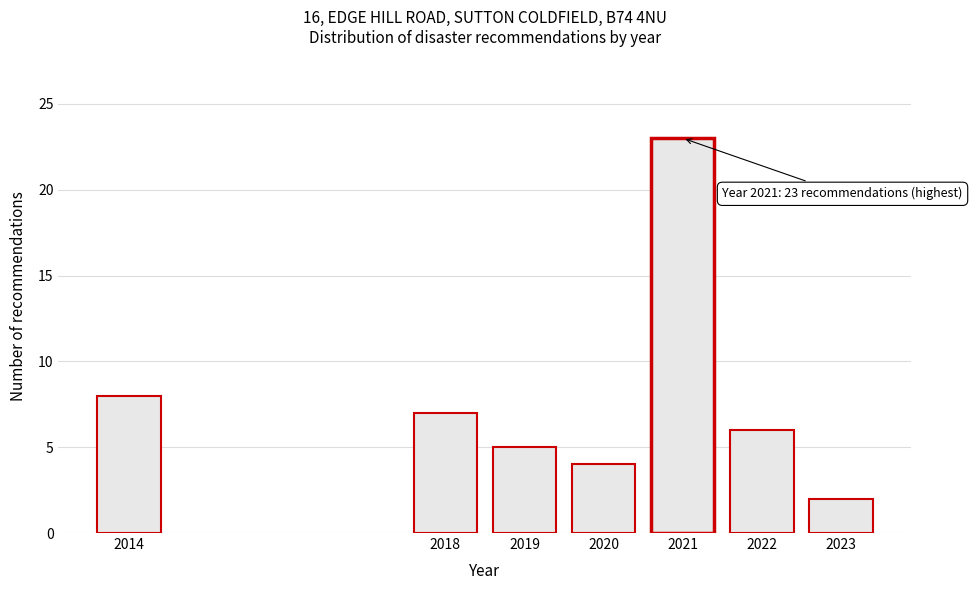

Reading right to left, extract all data points from this chart.

2023=2	2022=6	2021=23	2020=4	2019=5	2018=7	2014=8